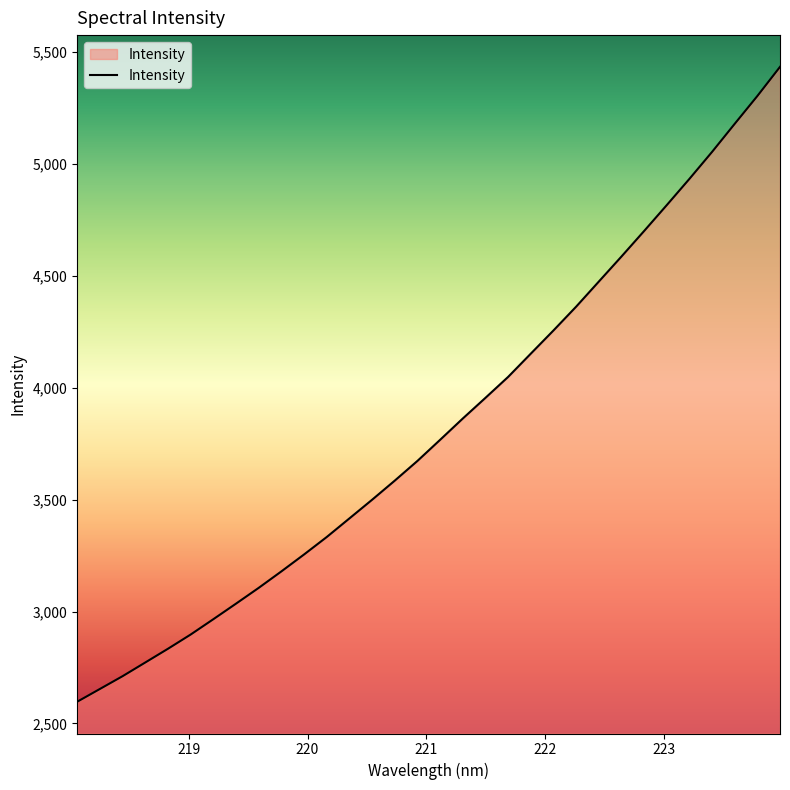

What is the minimum value shown in the chart?

2597.0